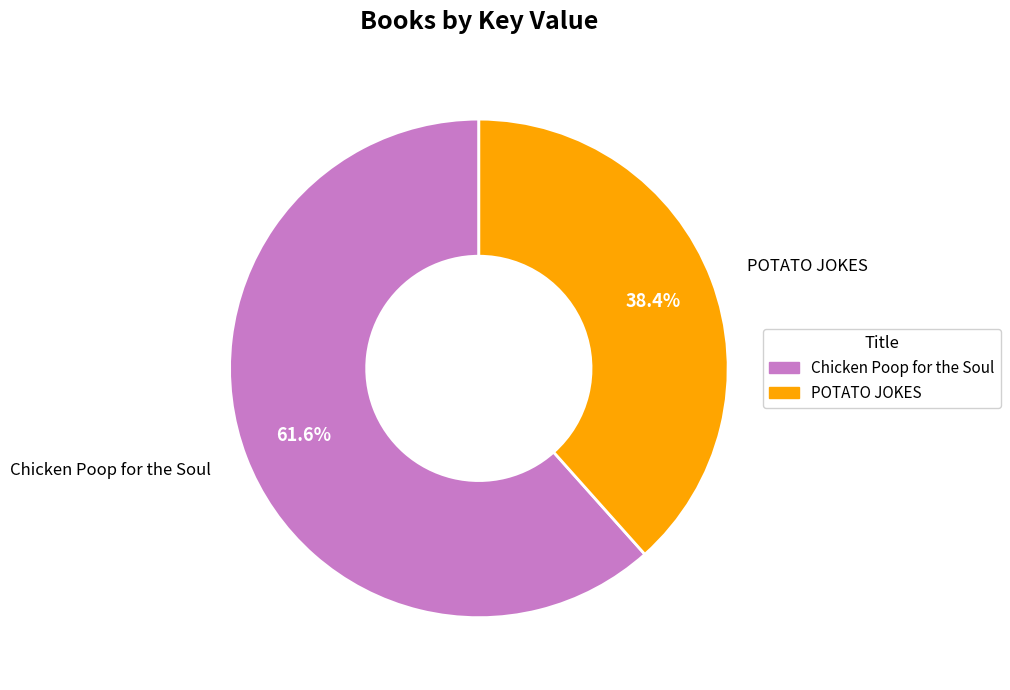

Is there any slice that represents more than half of the pie?

Yes